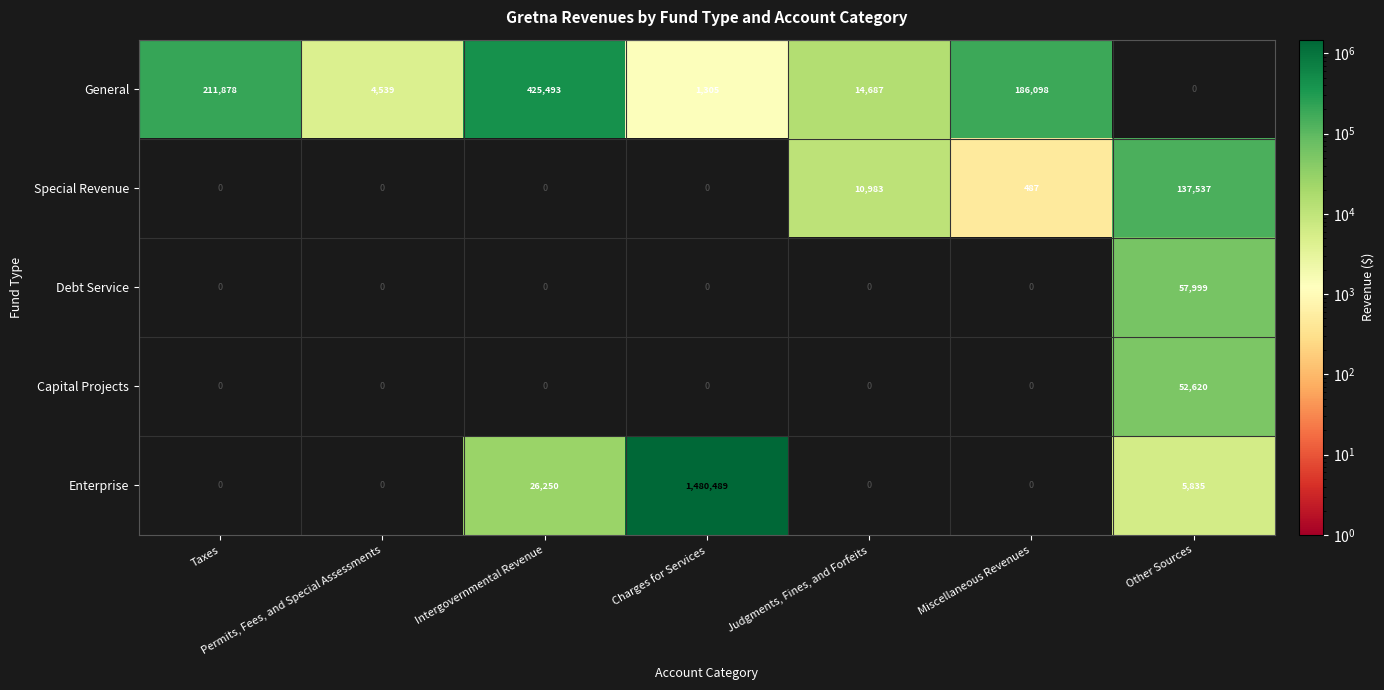

List the series in order of their peak value, lowest first.

Capital Projects, Debt Service, Special Revenue, General, Enterprise